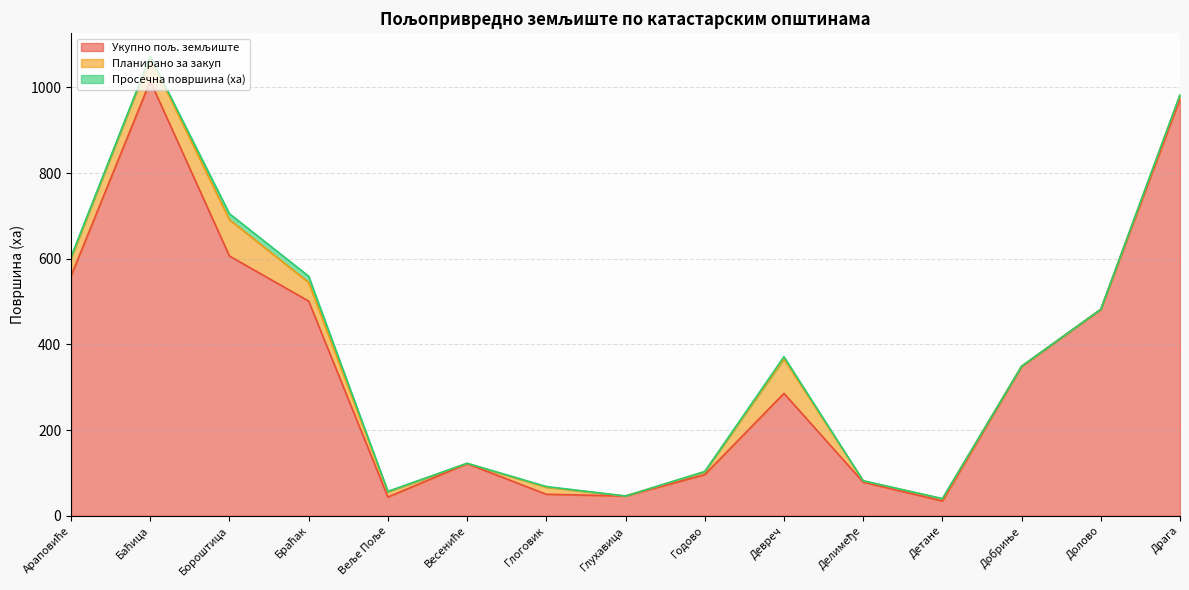

In Планирано за закуп, how many points are lower than both neighbors (excluding endpoints)?

4